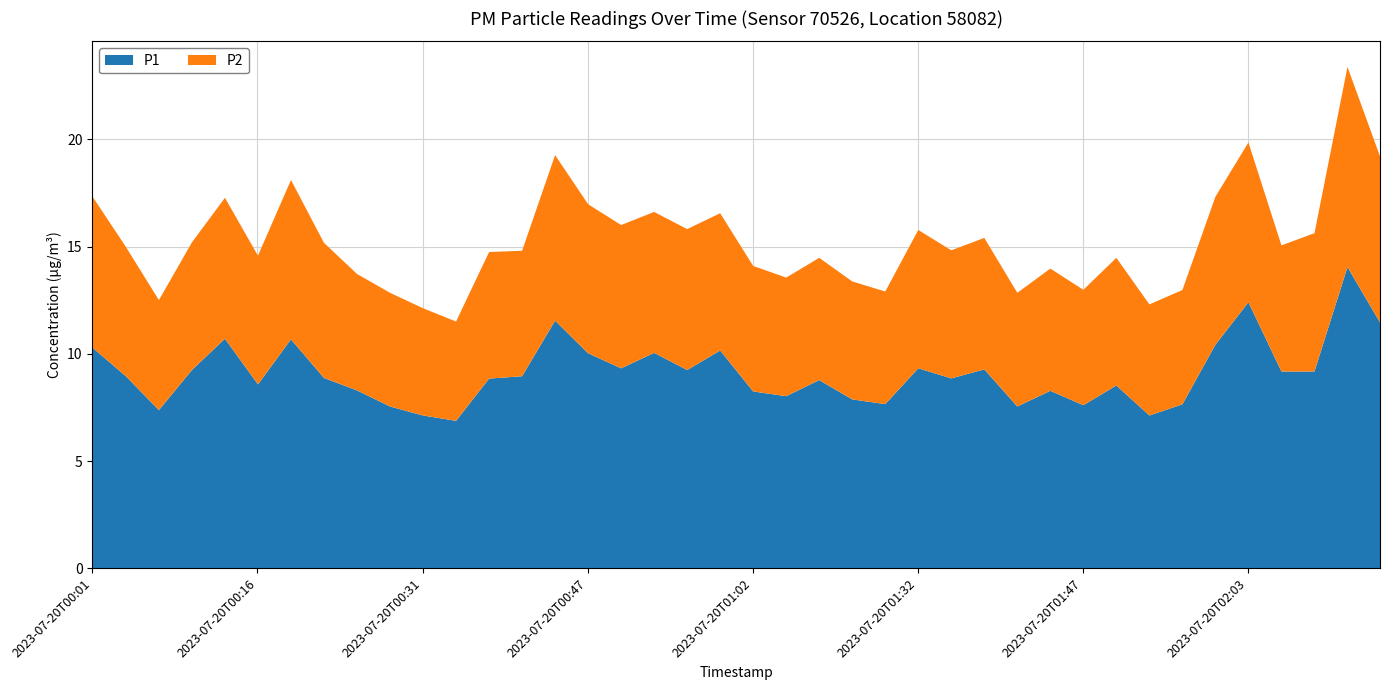

What is the average value of the P1 series?

9.1